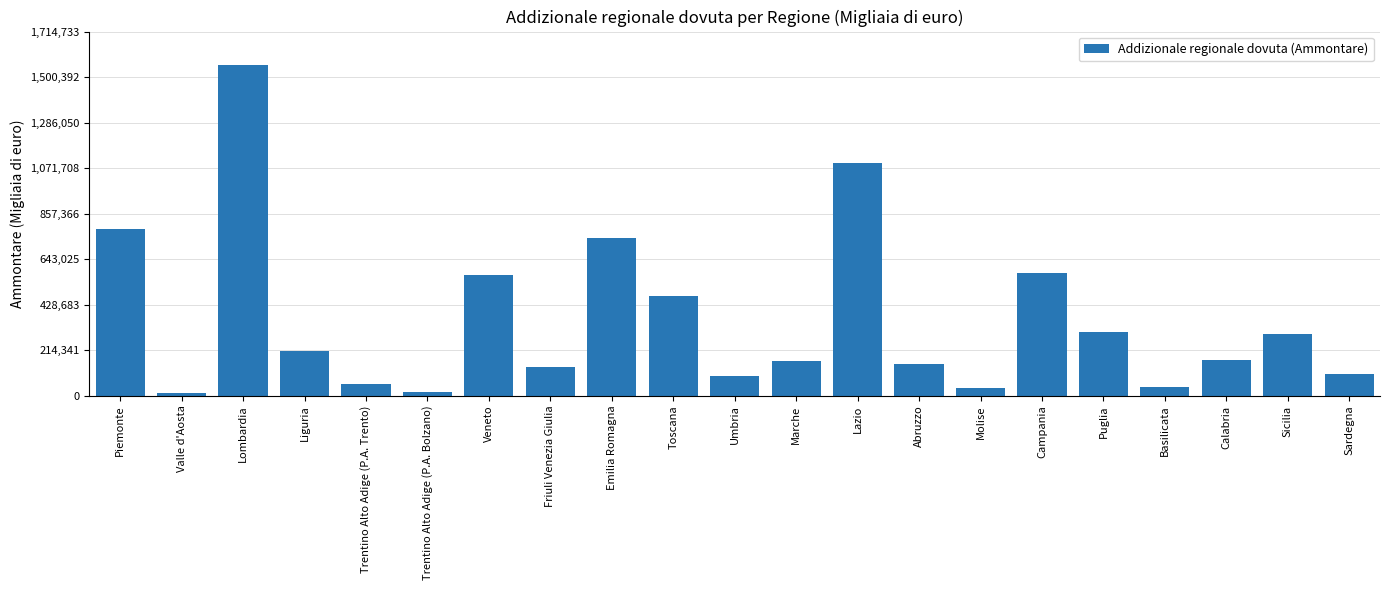

Between Valle d'Aosta and Puglia, which is larger?

Puglia